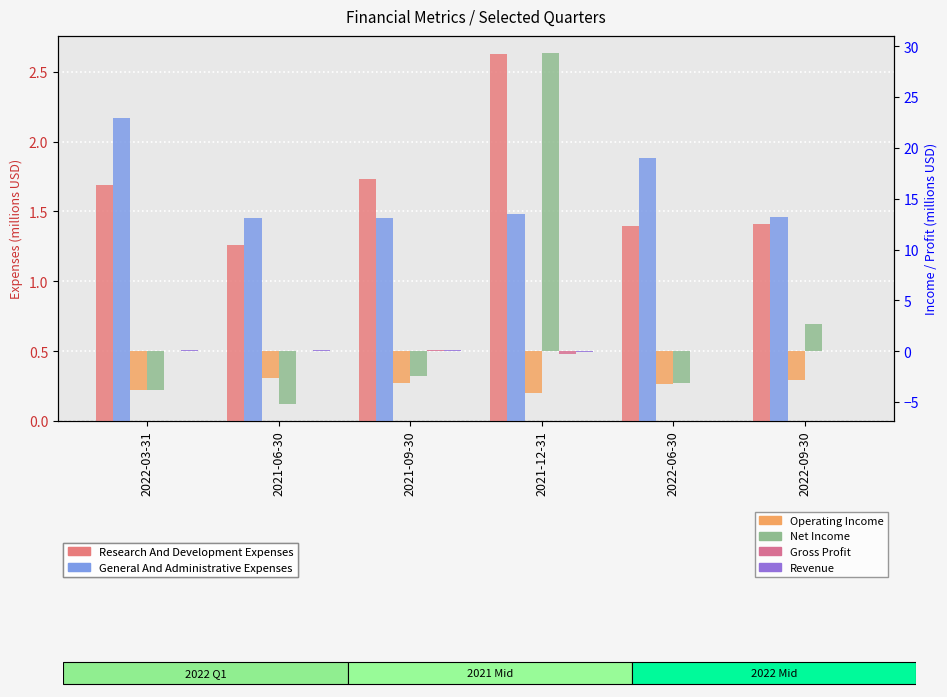

Reading left to right, transcribe all the data shown in this chart.

Research And Development Expenses: 1.7	1.3	1.7	2.6	1.4	1.4
General And Administrative Expenses: 2.2	1.4	1.4	1.5	1.9	1.5
Operating Income: -3.8	-2.6	-3.1	-4.1	-3.2	-2.9
Net Income: -3.8	-5.2	-2.5	29.3	-3.2	2.7
Gross Profit: 0.0	0.0	0.1	-0.3	0.0	0.0
Revenue: 0.1	0.1	0.1	-0.1	0.0	0.0